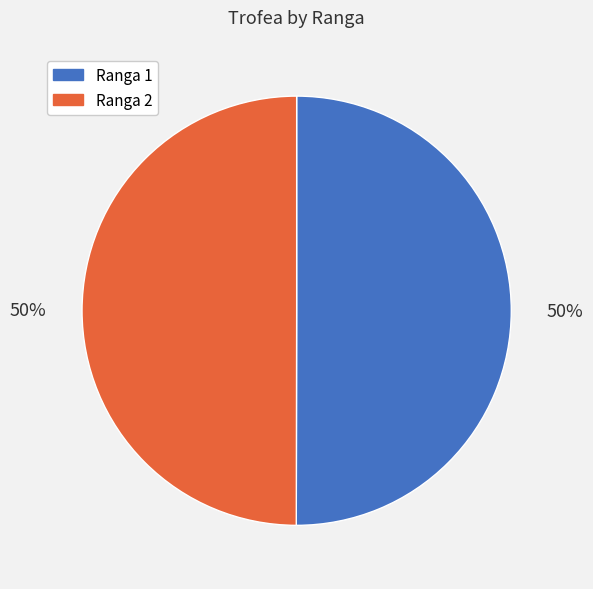

The Ranga 2 slice represents 50% of the pie. True or false?

True